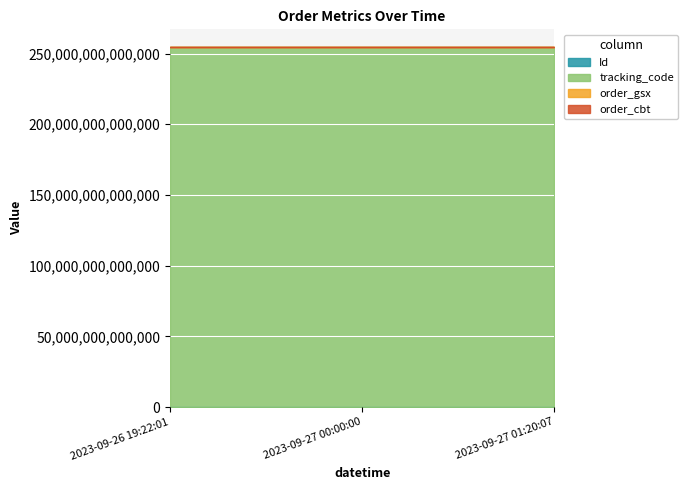

What is the spread (max minus min) of values at 2023-09-27 01:20:07?

254394312000004